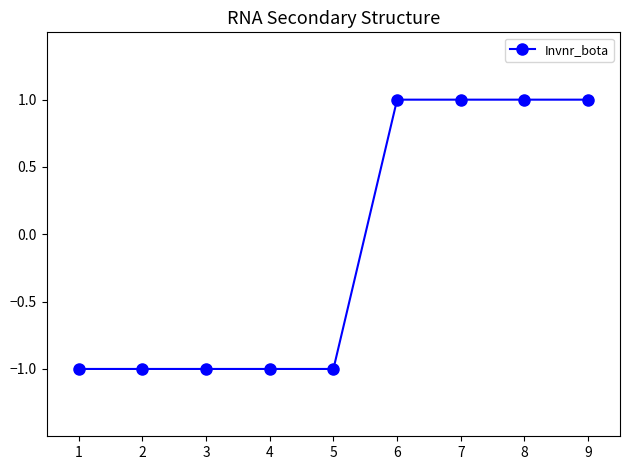

What is the approximate value at 5?

-1